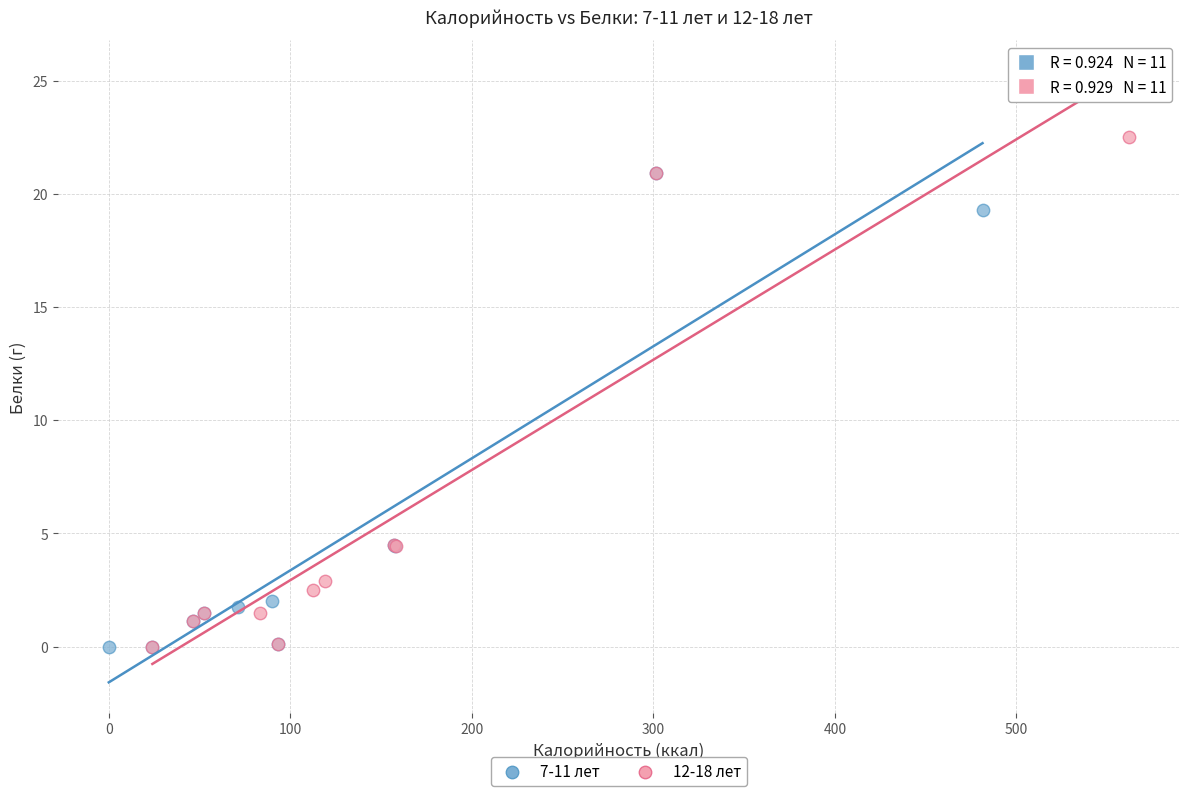

Which series contains the highest Y value?

12-18 лет